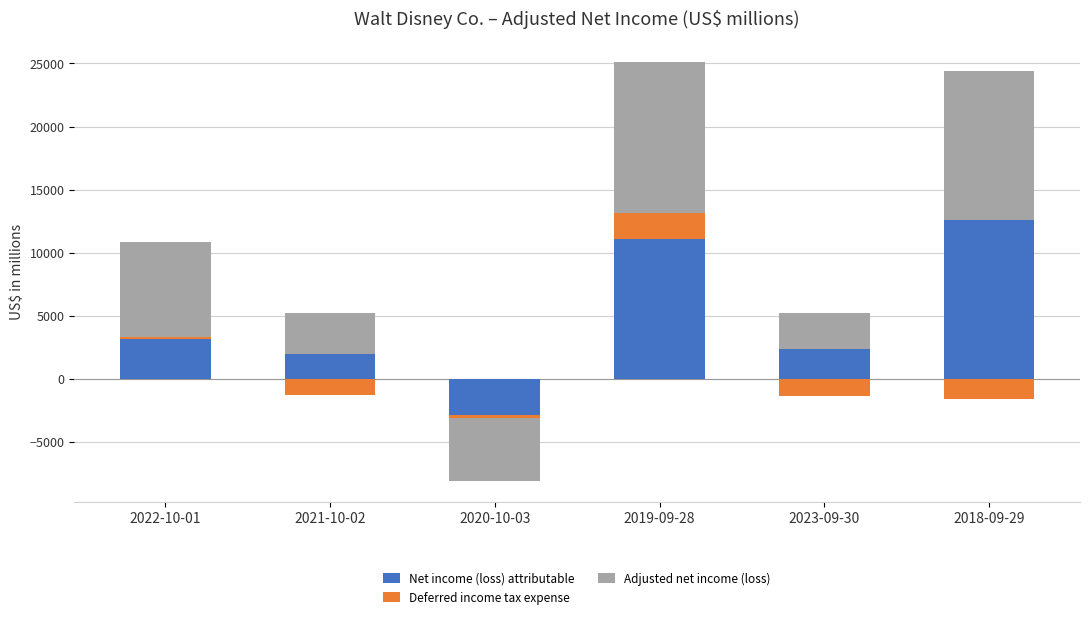

At how many categories does at least one series exceed 2364?

5